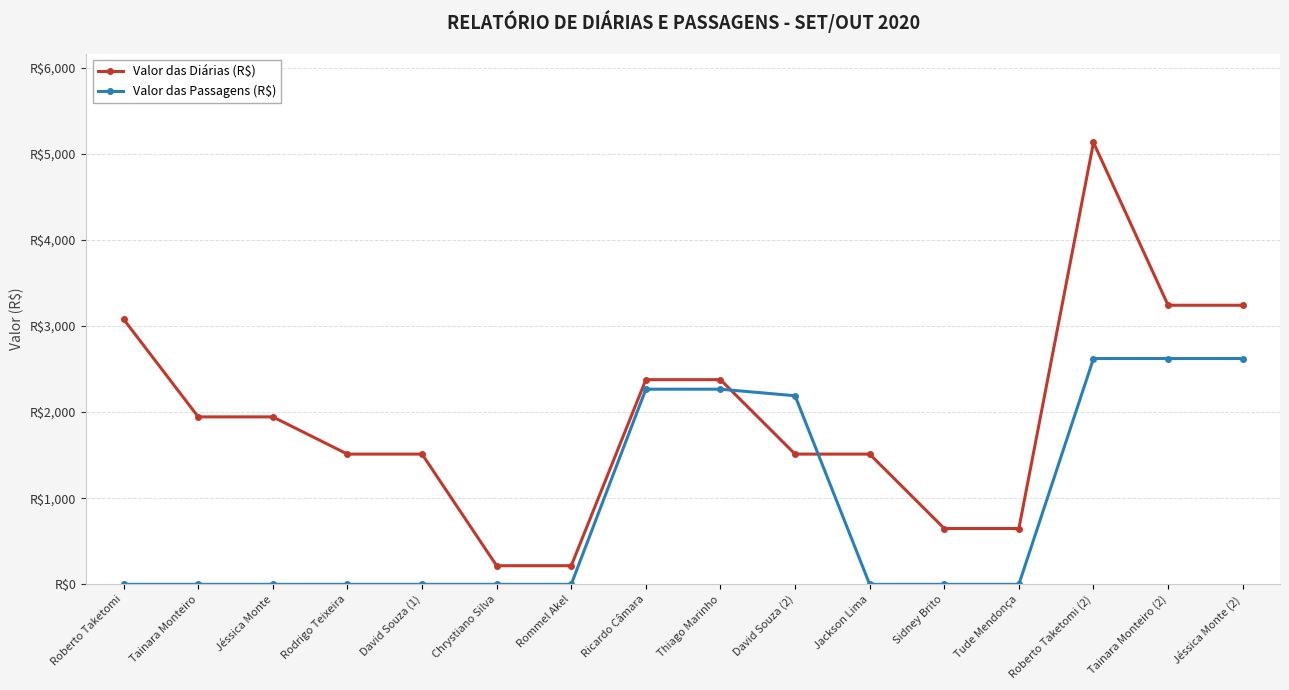

What is the difference between the highest and lowest values at Tude Mendonça?

648.0